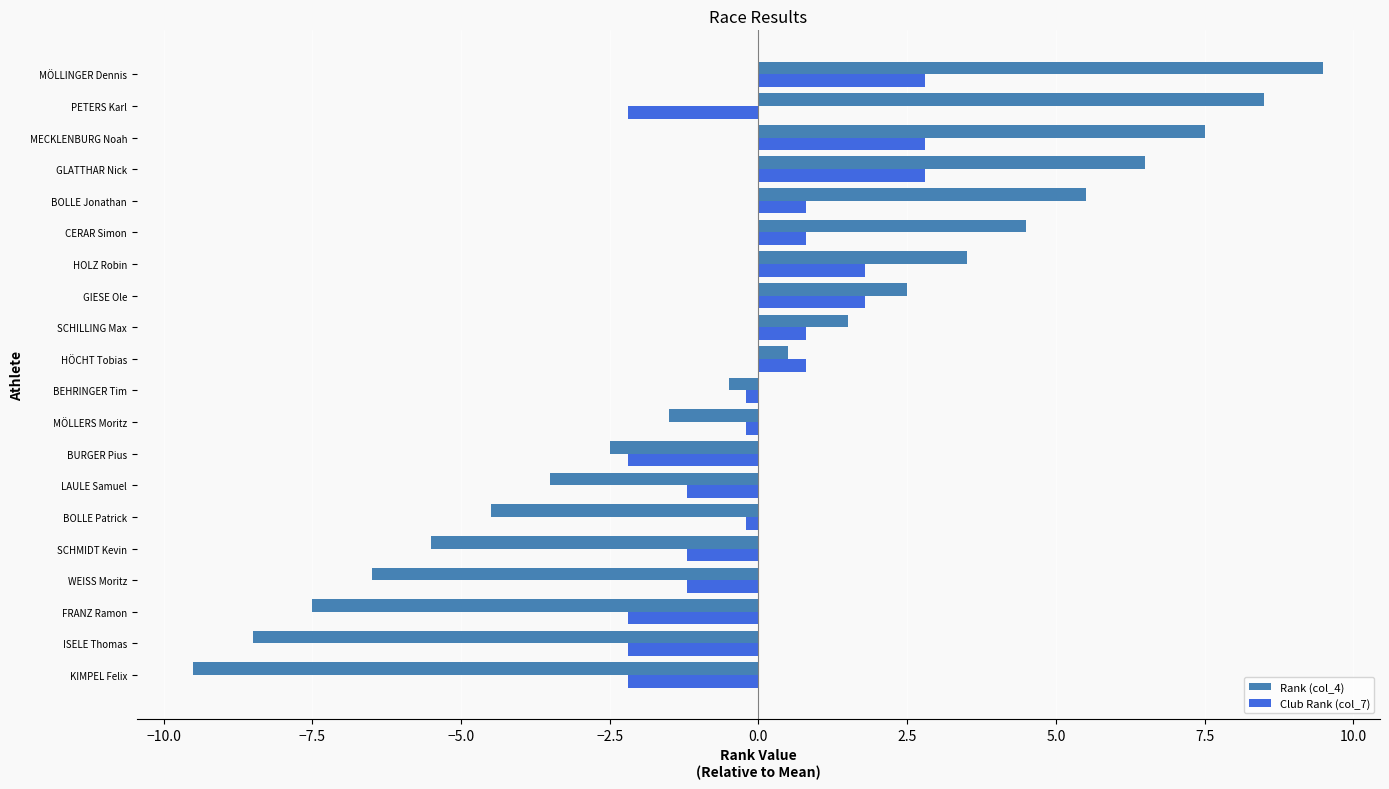

What is the total value across all series at BURGER Pius?

-4.7